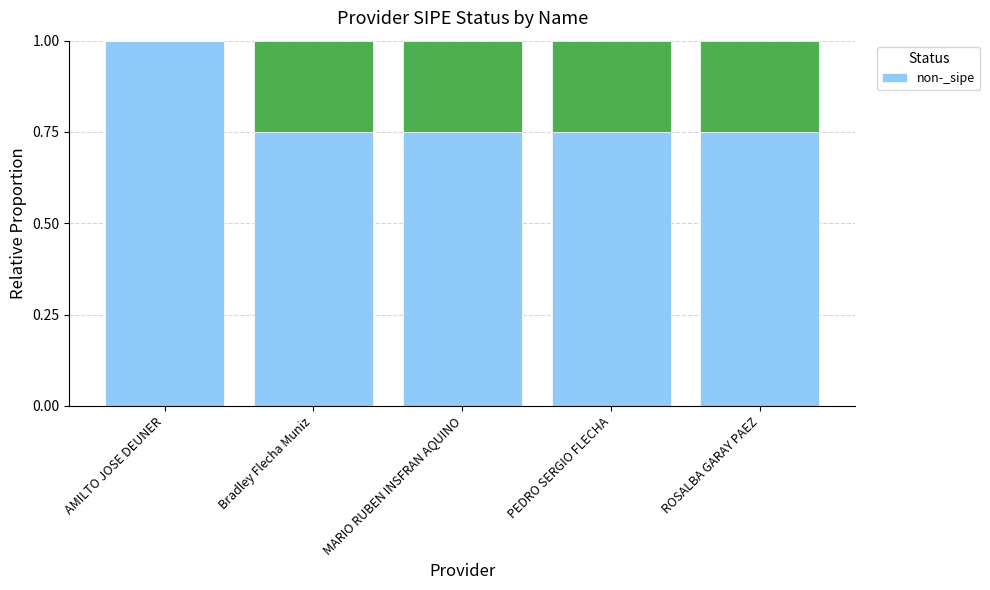

Reading left to right, what are all the values shown in this chart?

1.0	0.8	0.8	0.8	0.8